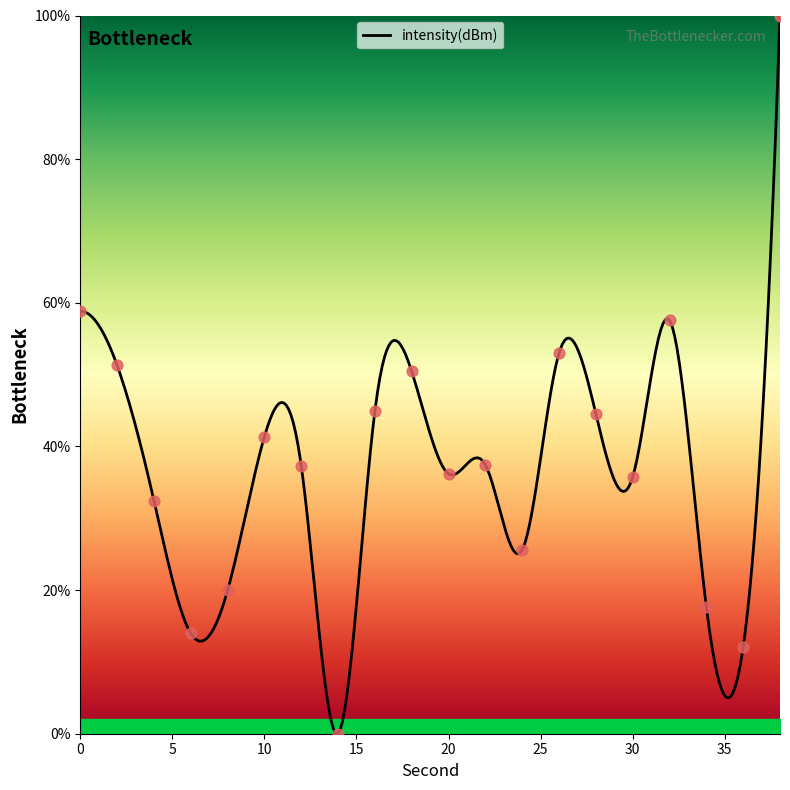

What is the change in value from 20 to 38?

+63.8